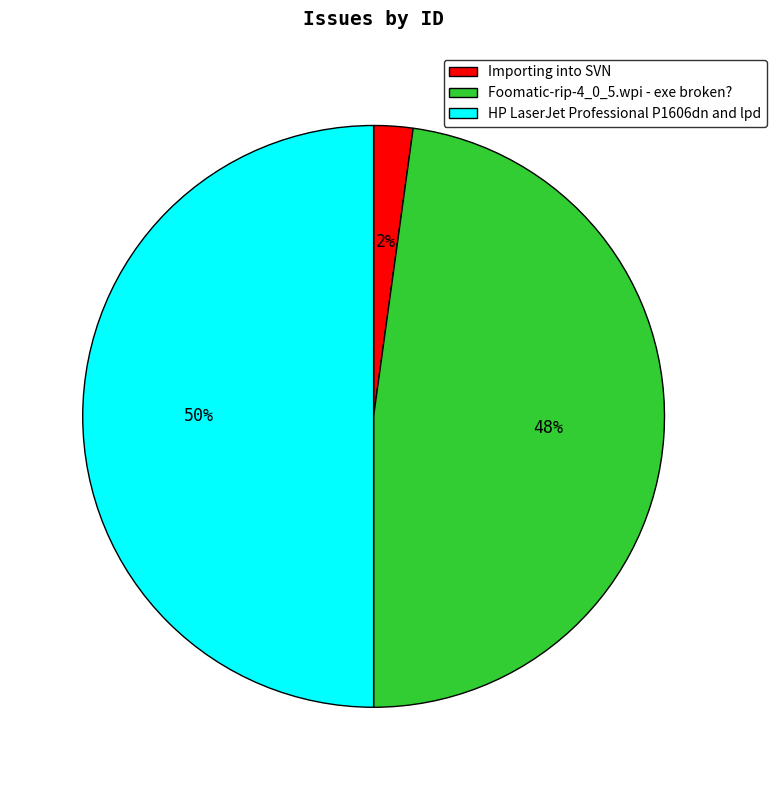

Is Foomatic-rip-4_0_5.wpi - exe broken? the majority of the pie?

No